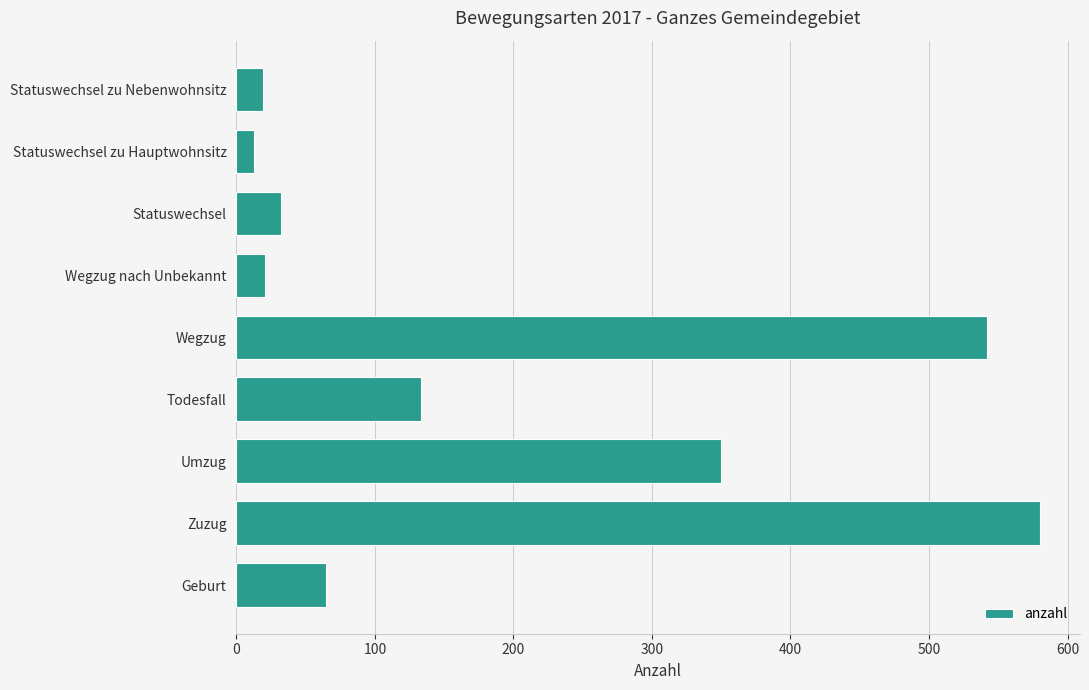

What is the sum of the values at Statuswechsel and Wegzug nach Unbekannt?

53